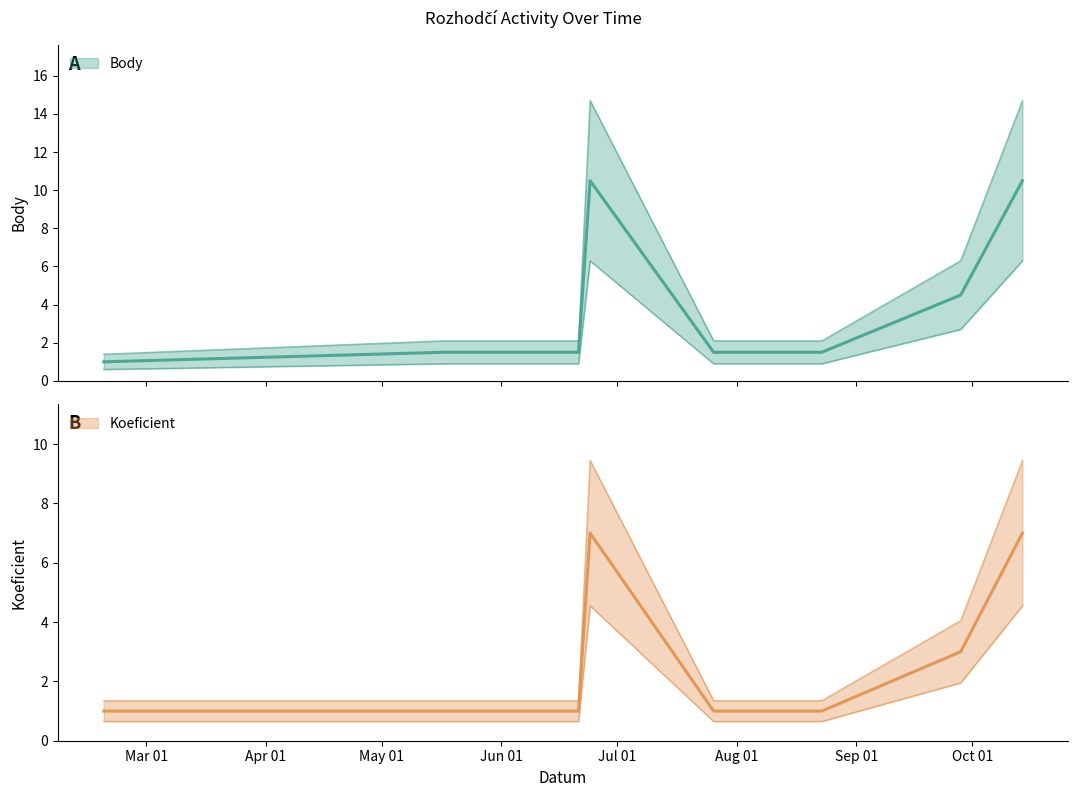

Read the Koeficient value at 2017-05-28.

1.0